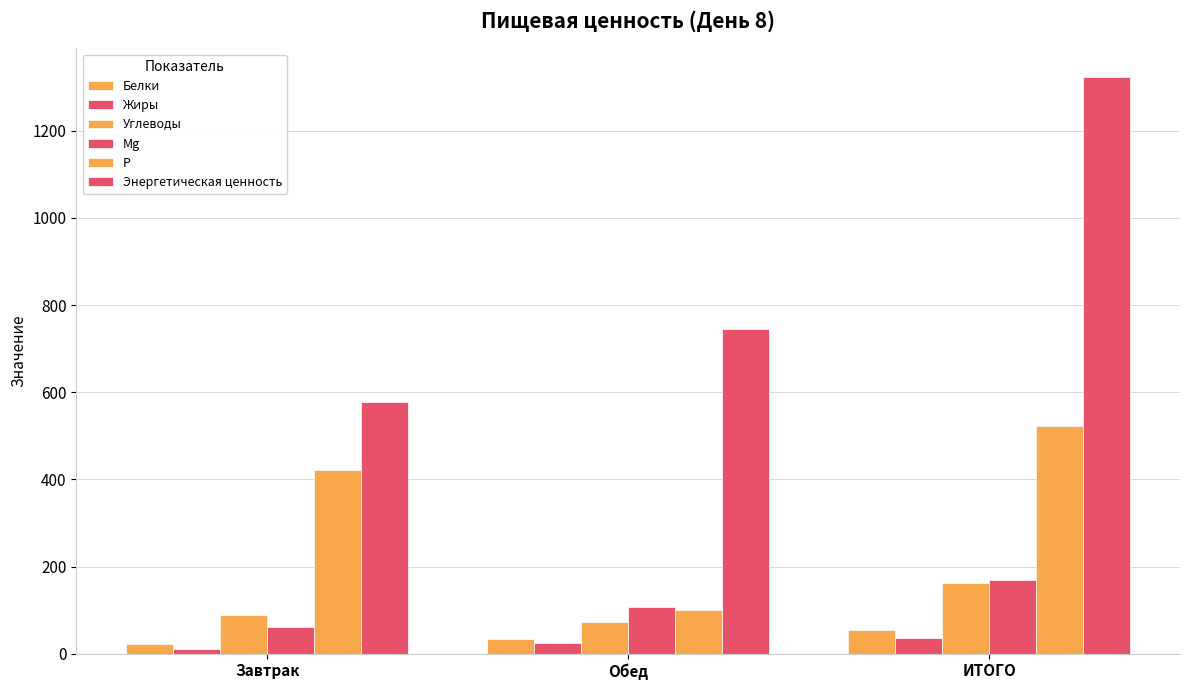

What is the lowest value of the P series?

100.4